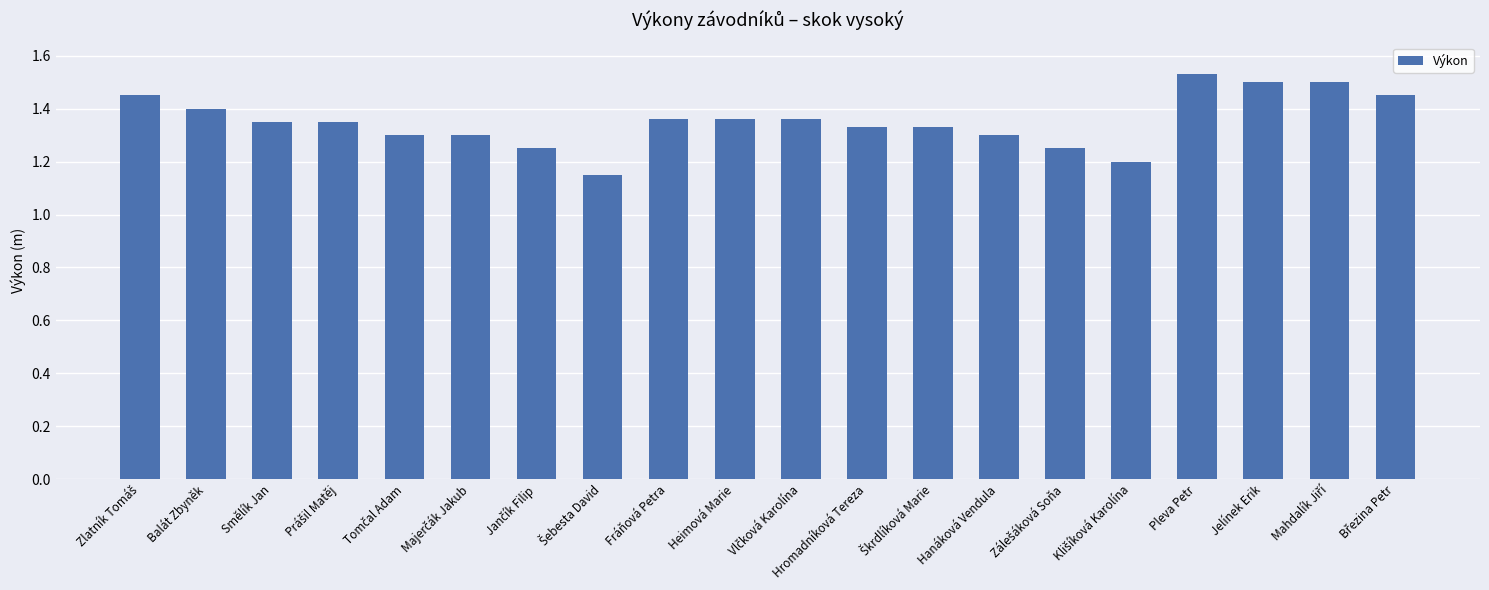

What is the label of the 11th bar from the right?

Heimová Marie